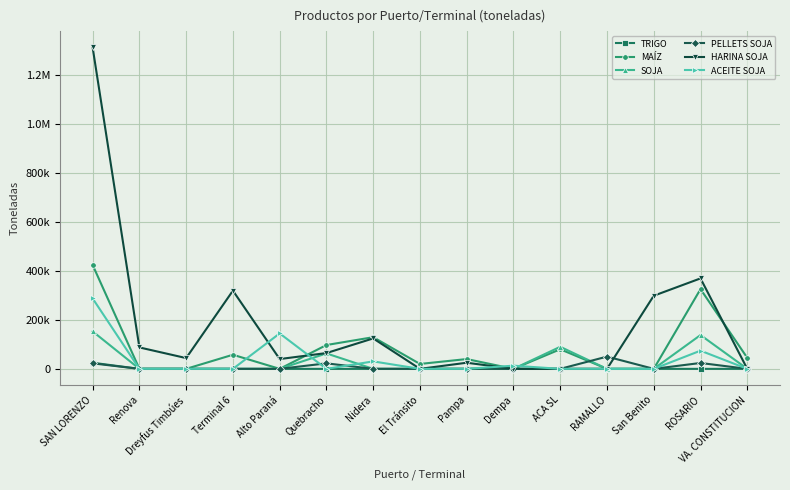

The value of HARINA SOJA at Terminal 6 is 319265. True or false?

True